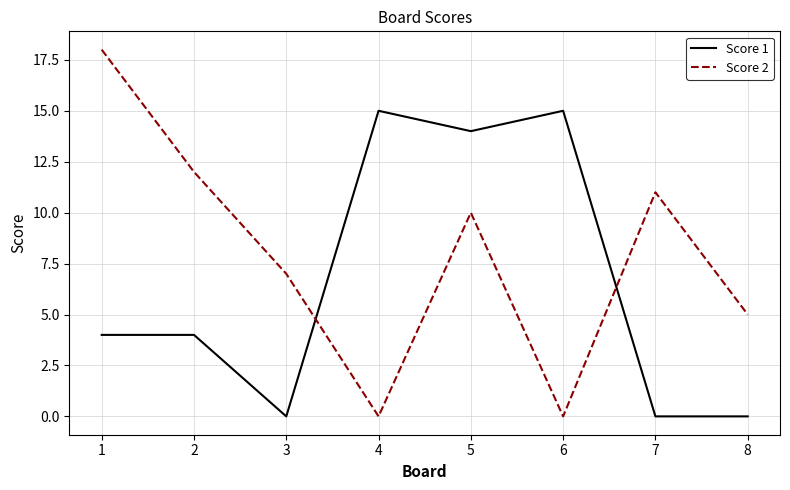

Reading right to left, list all the values displayed in this chart.

Score 1: 0	0	15	14	15	0	4	4
Score 2: 5	11	0	10	0	7	12	18